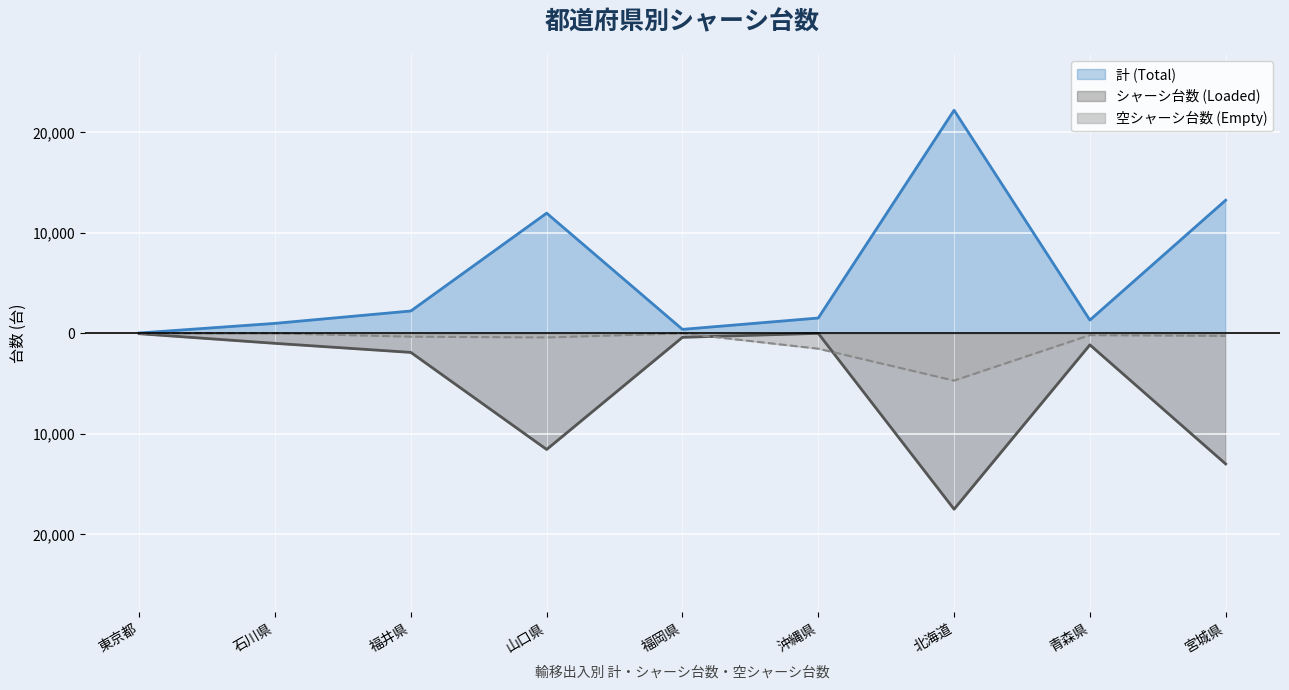

Which series has the widest spread of values?

計 (Total)